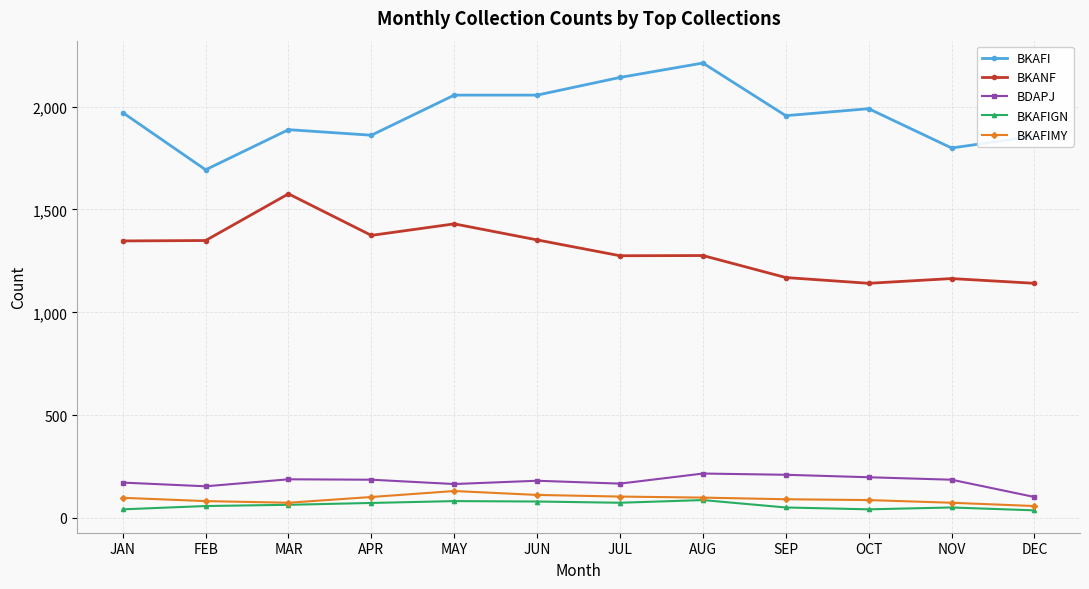

Between MAY and JUL, which series saw the biggest shift?

BKANF